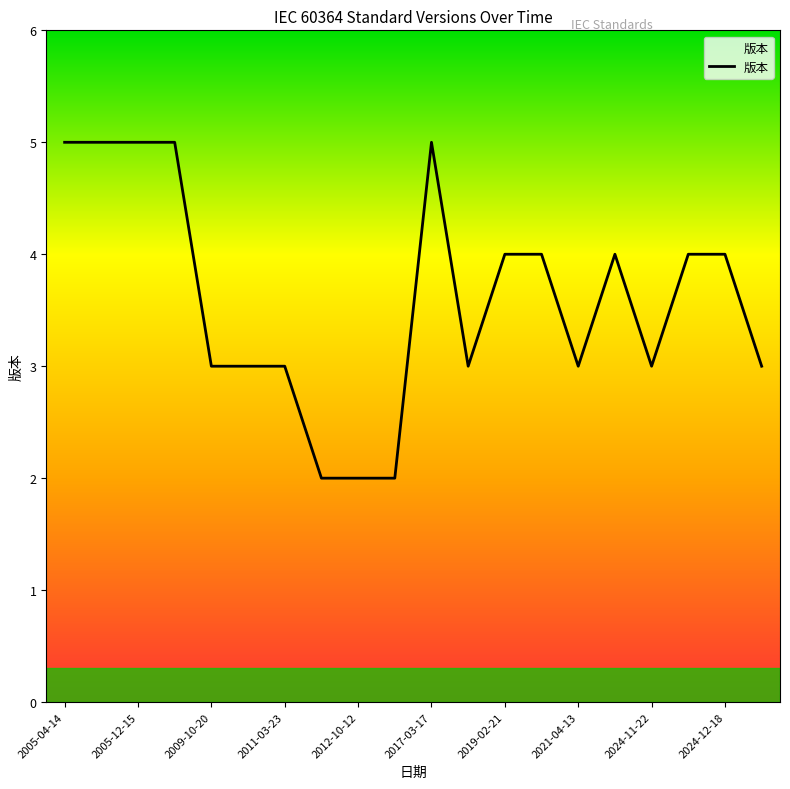

What is the greatest value displayed?

5